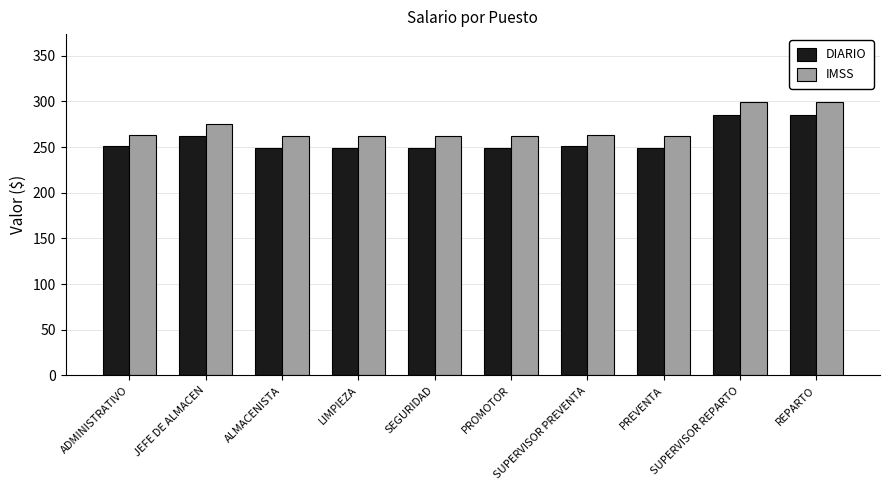

How many bars are there in total?

20